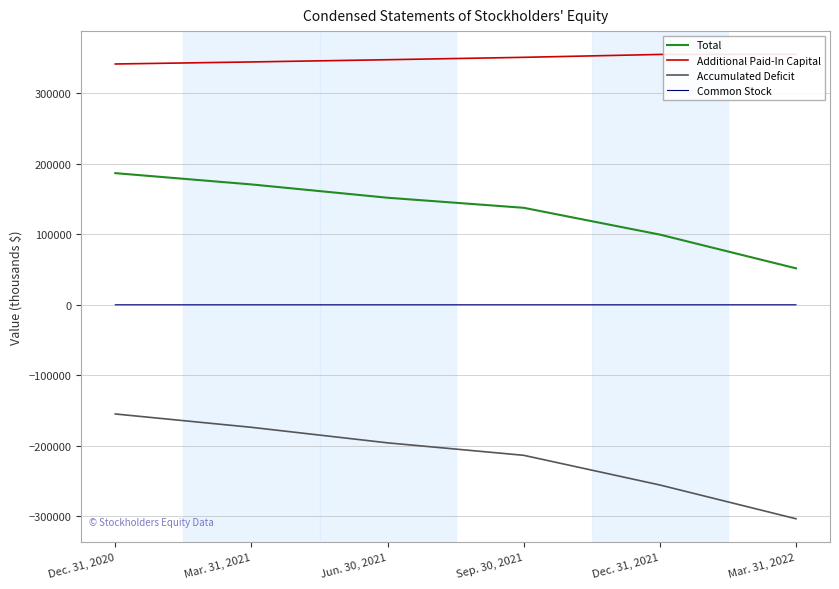

What is the difference between the maximum and second lowest values in the Total series?

87122